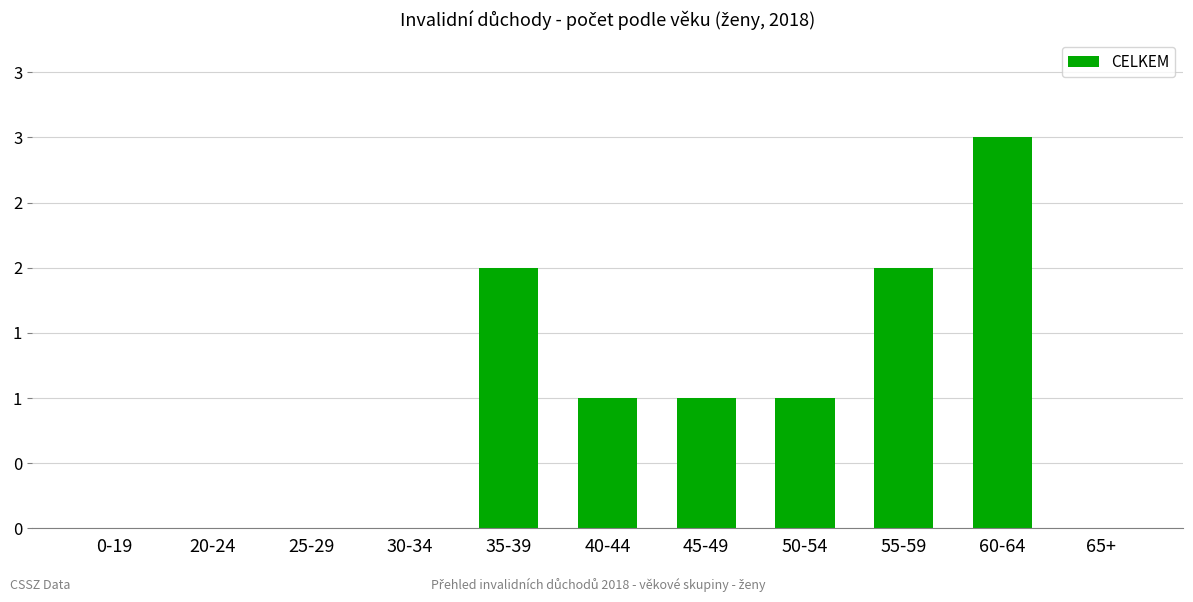

Reading left to right, transcribe all the data shown in this chart.

0-19=0	20-24=0	25-29=0	30-34=0	35-39=2	40-44=1	45-49=1	50-54=1	55-59=2	60-64=3	65+=0